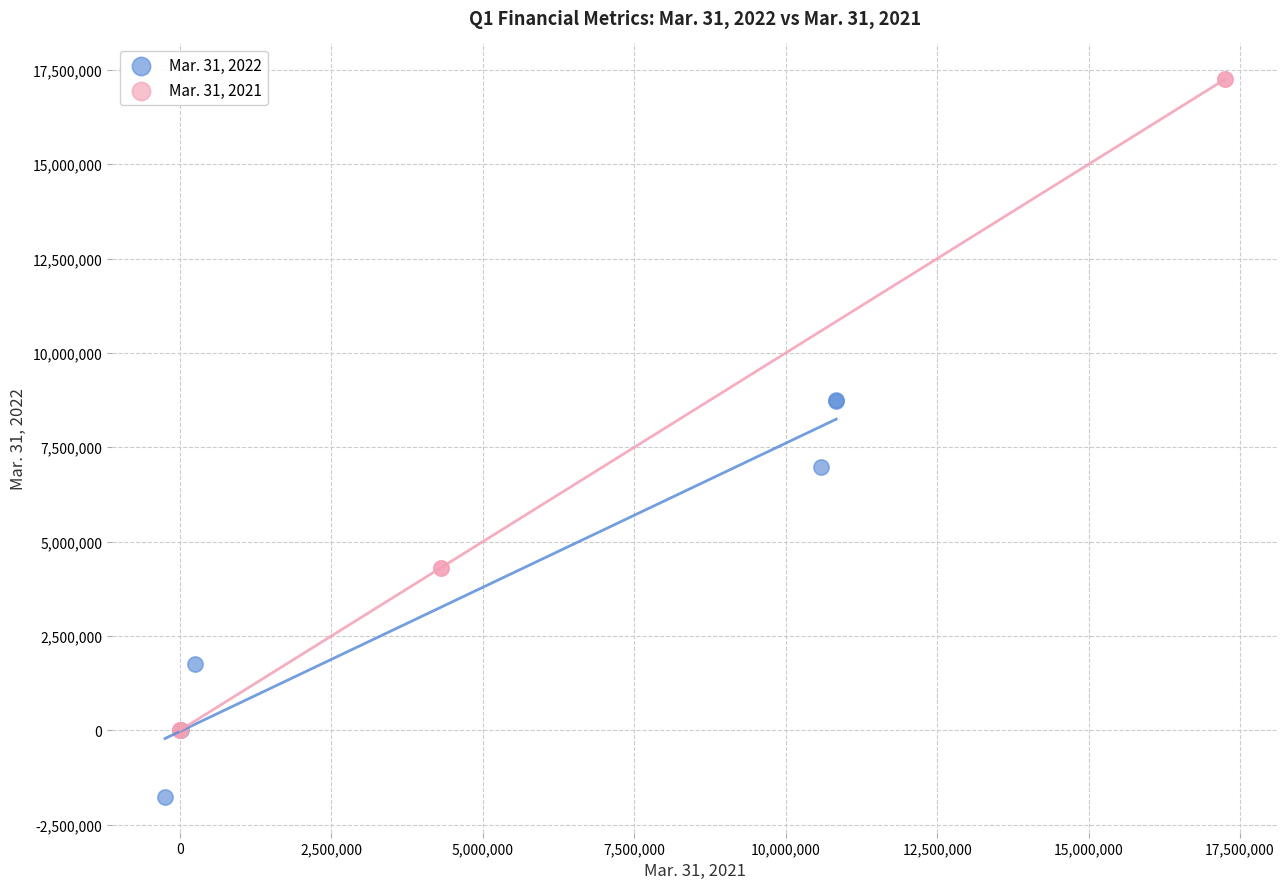

What are all the series names shown in the legend?

Mar. 31, 2022, Mar. 31, 2021